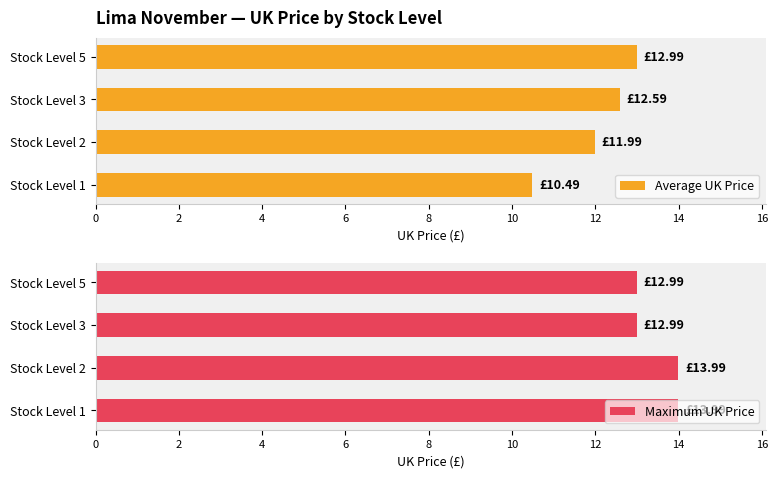

What is the difference between the Average UK Price values at Stock Level 5 and Stock Level 1?

2.5